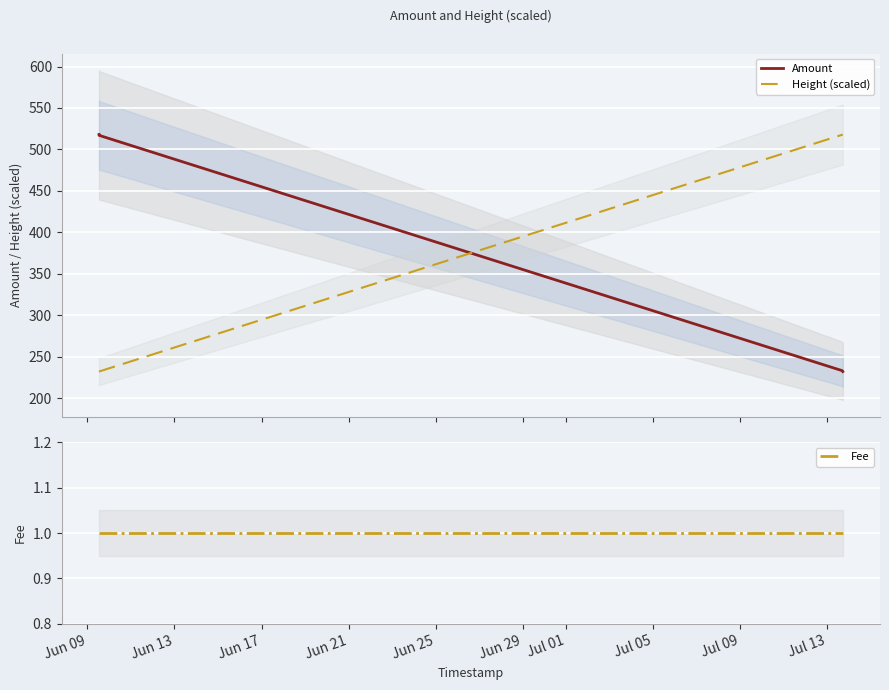

What is the highest value of the Amount series?

518.0